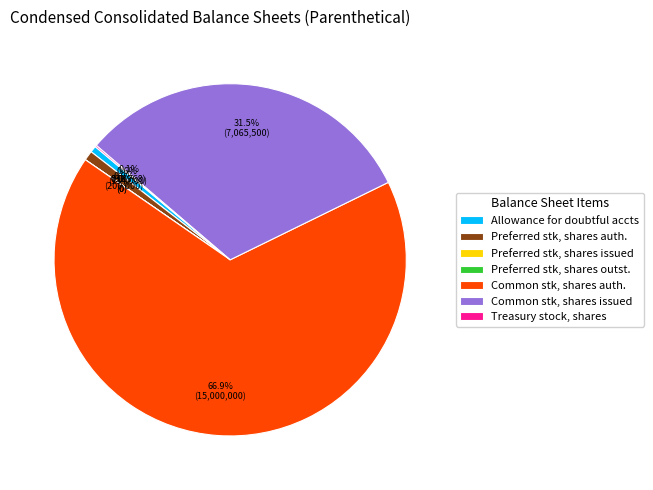

How many slices are in this pie chart?

7